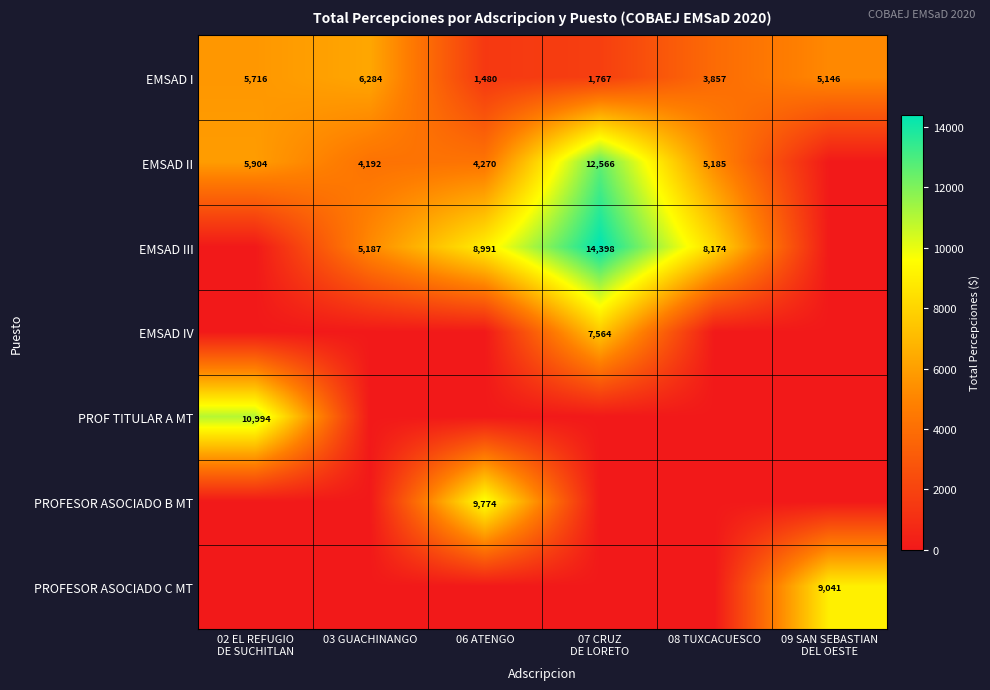

Is it true that EMSAD I equals 6284 at 03 GUACHINANGO?

True